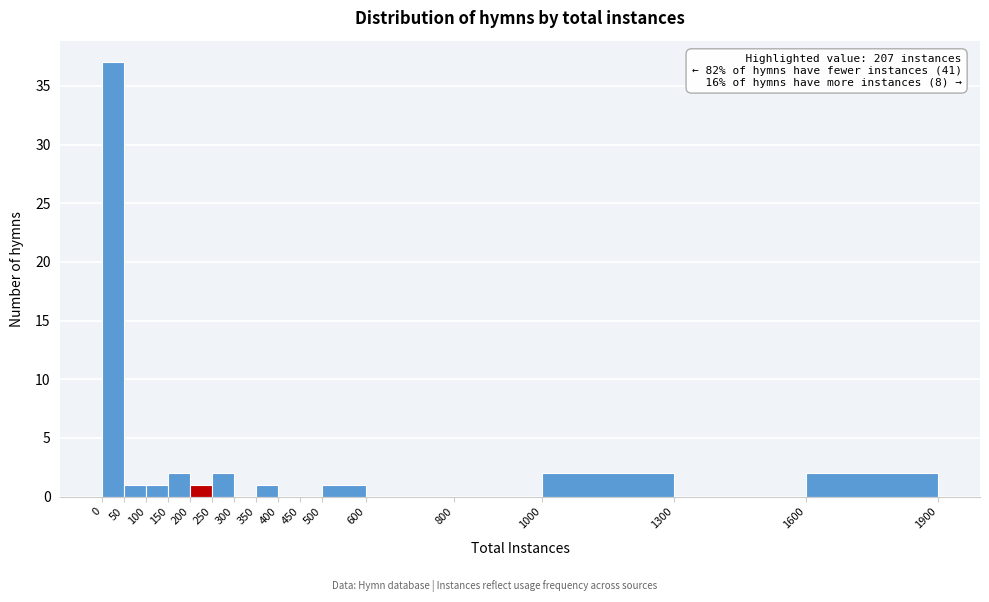

Which range on the x-axis has the tallest bar?

0 to 50